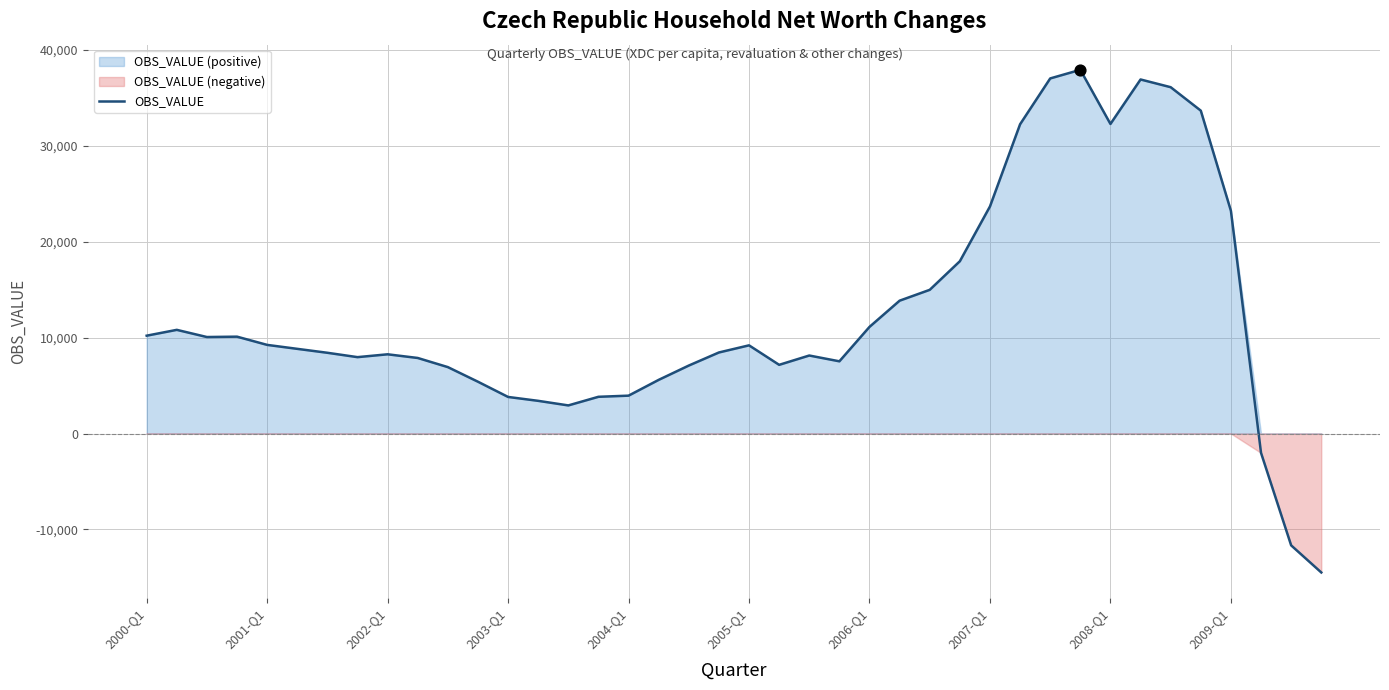

Approximately how many times larger is the value at 2000-Q1 compared to 34?

0.3